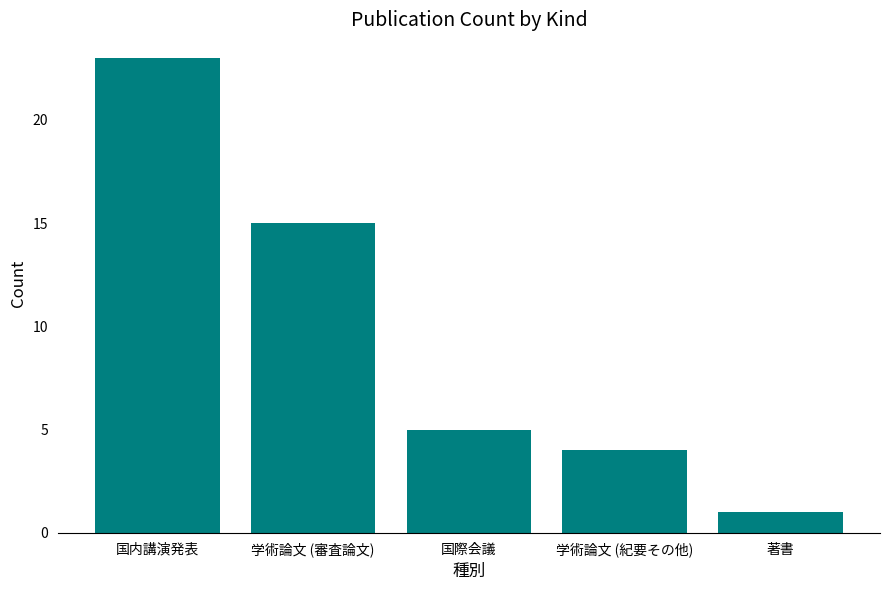

What is the approximate value at 国内講演発表?

23